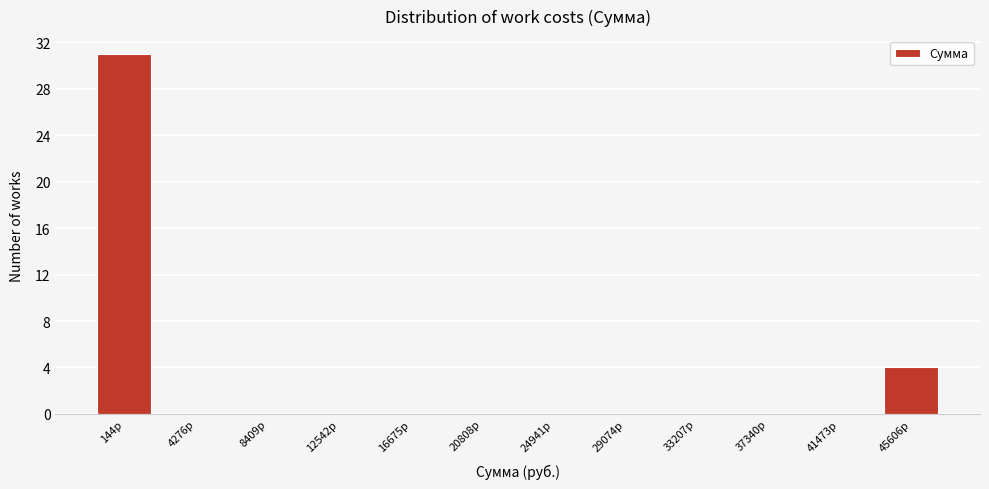

Reading left to right, what are all the values shown in this chart?

144р=31	4276р=0	8409р=0	12542р=0	16675р=0	20808р=0	24941р=0	29074р=0	33207р=0	37340р=0	41473р=0	45606р=4